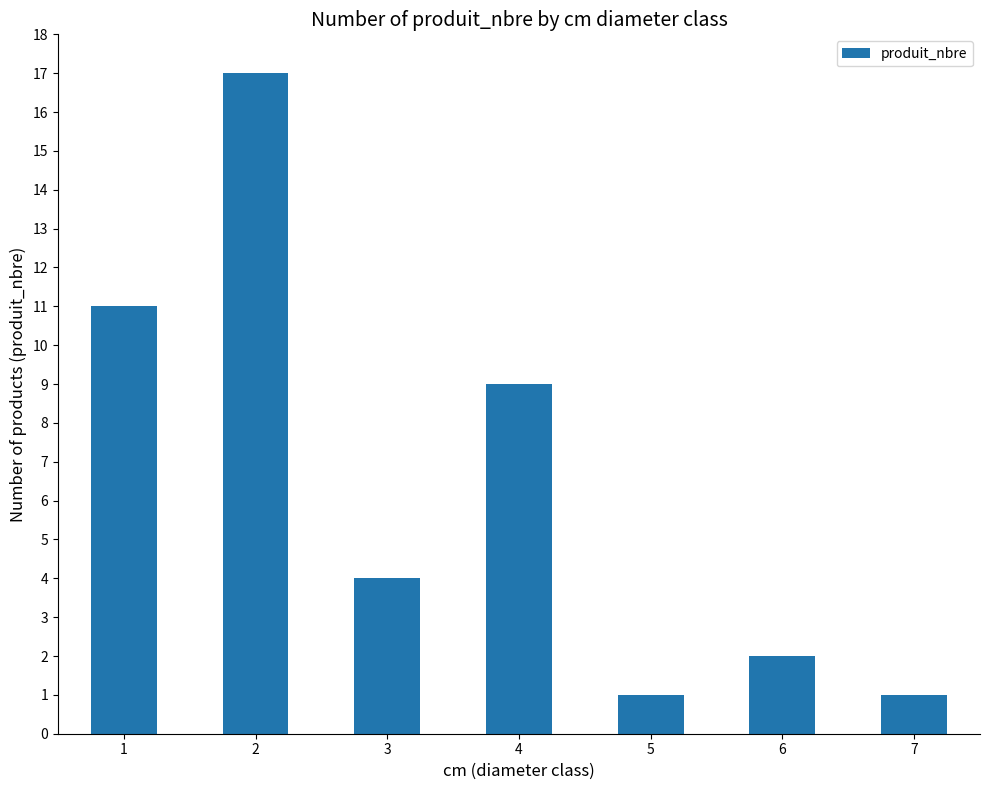

How many data points are less than 4?

3